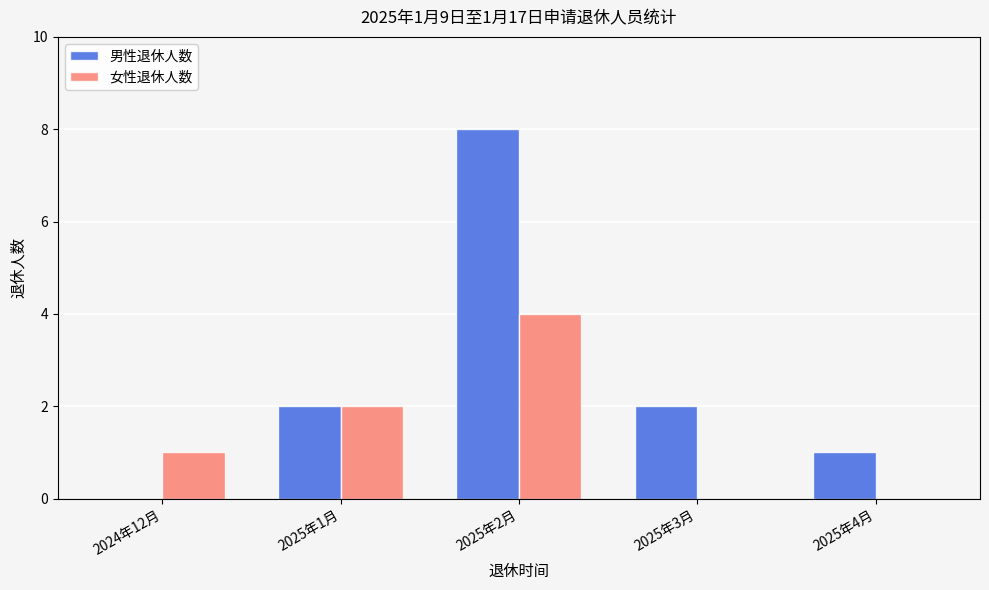

True or false: 女性退休人数 has a value of -2 at 2025年4月.

False